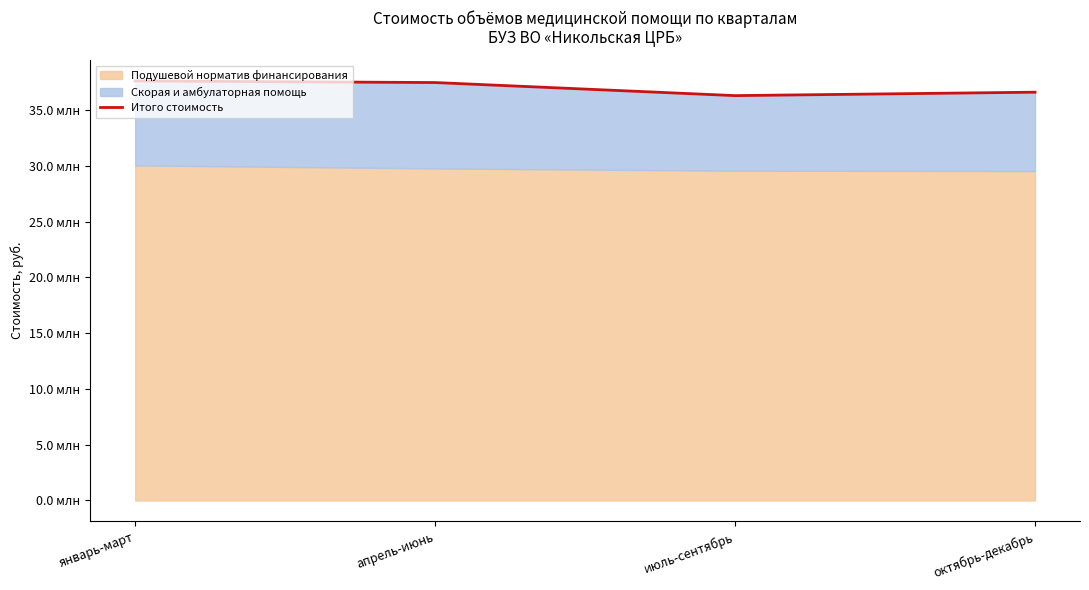

What is the label of the 1st point from the left?

январь-март